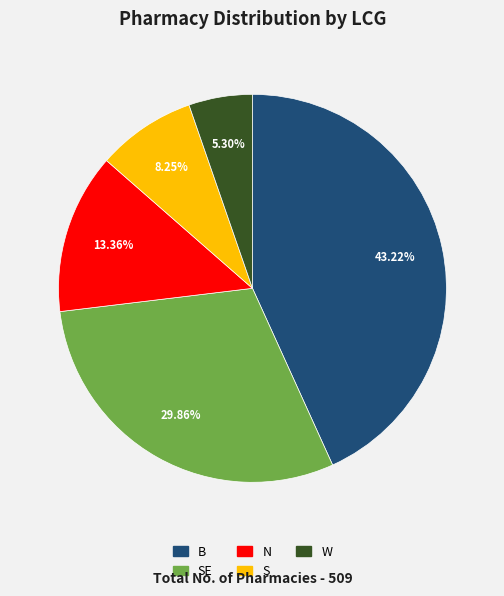

Does any single category account for the majority?

No